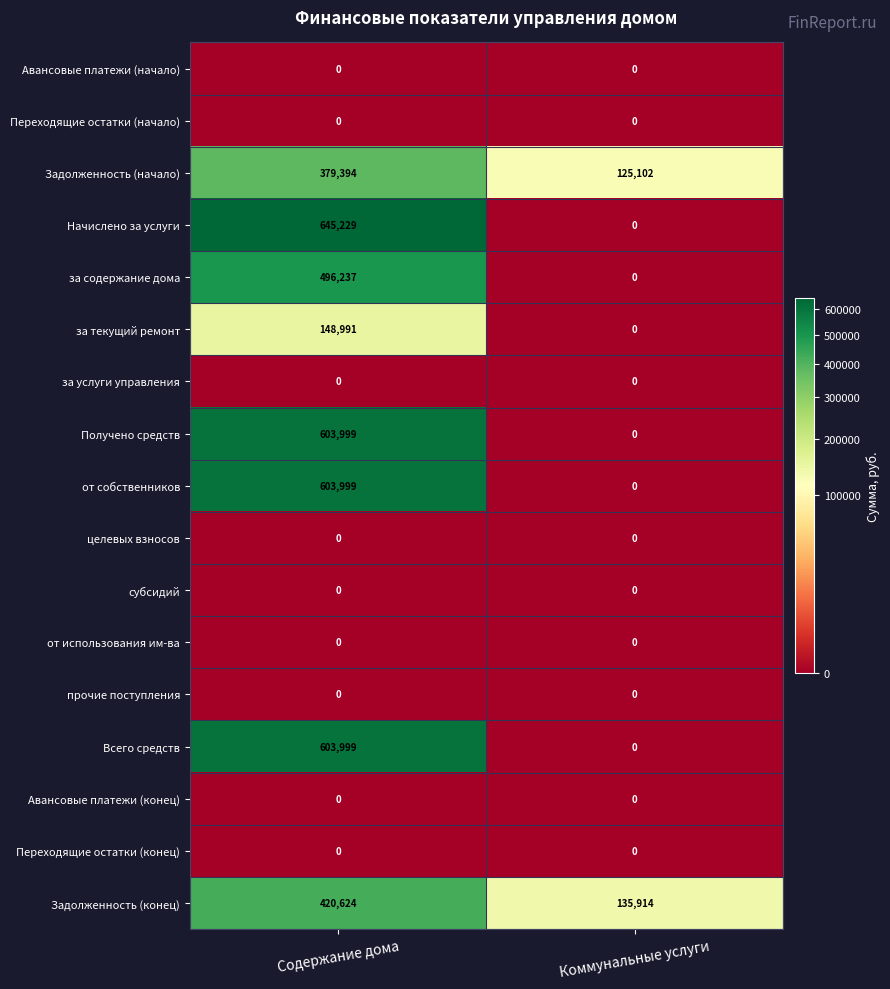

Is it true that Задолженность (конец) equals 420624 at Содержание дома?

True